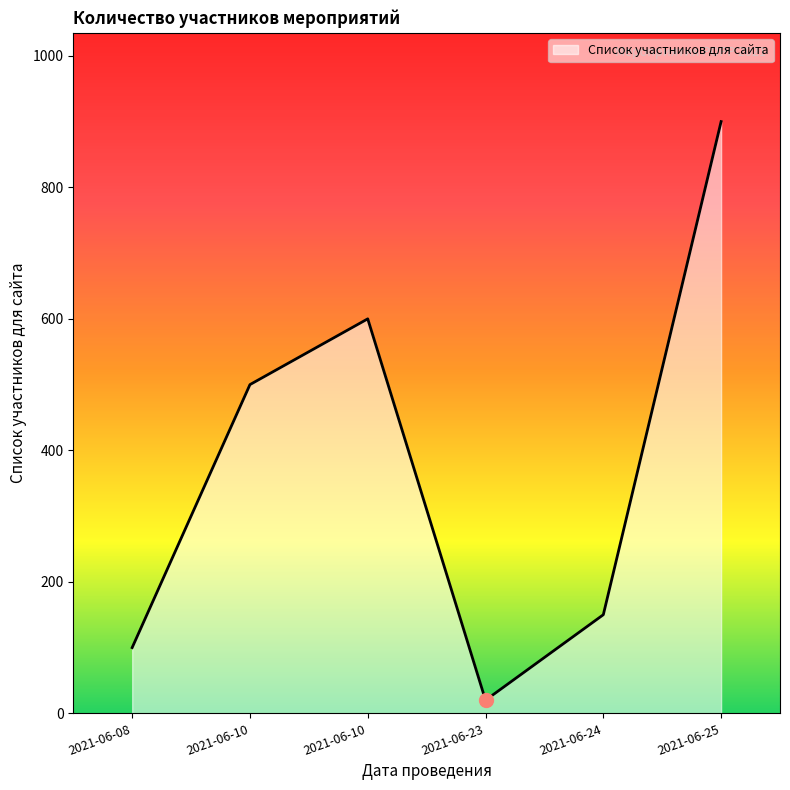

Is this an area chart (filled region under the line)?

Yes